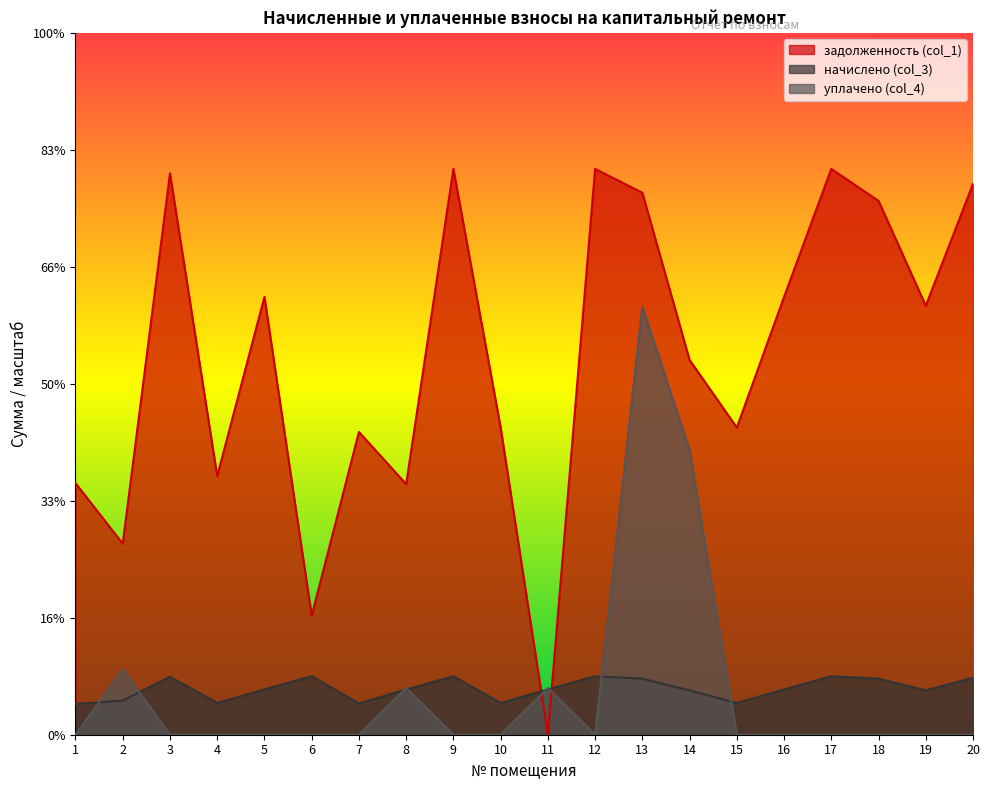

What is the approximate value of начислено (col_3) at 14?

1895.4